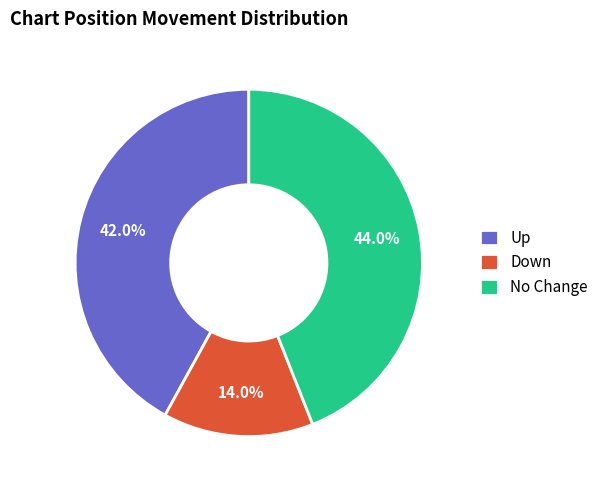

Approximately how many times larger is the value at Up compared to Down?

3.0